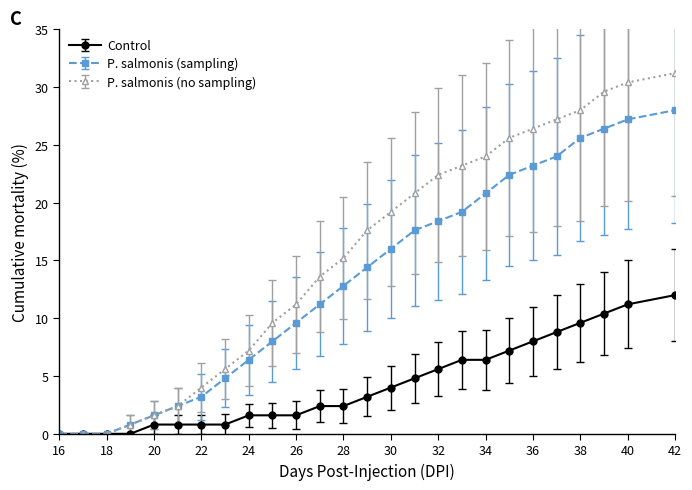

What is the value of the P. salmonis (sampling) point at the 25th from the left?

27.2